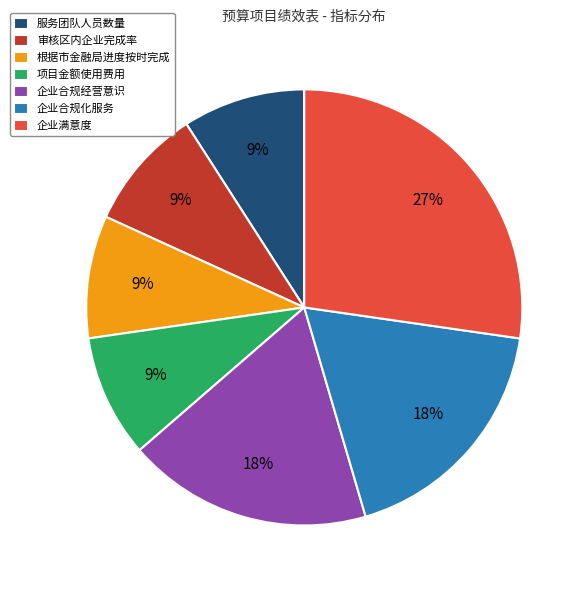

Is 企业满意度 the majority of the pie?

No